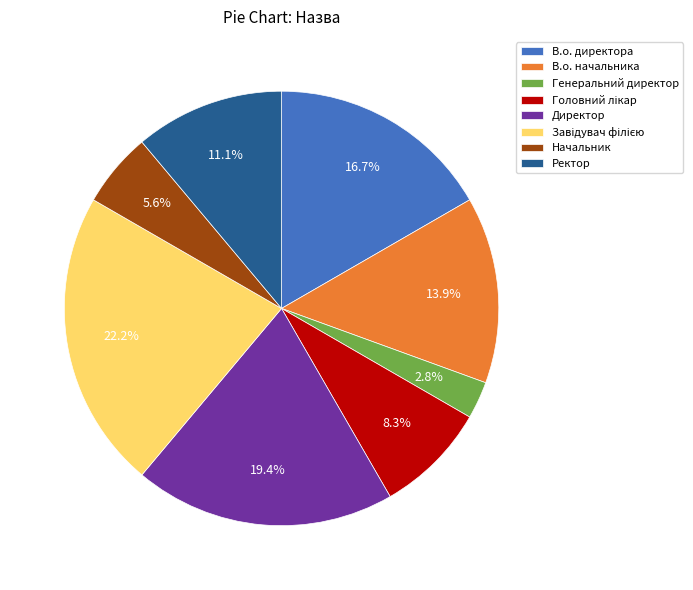

Does any single category account for the majority?

No